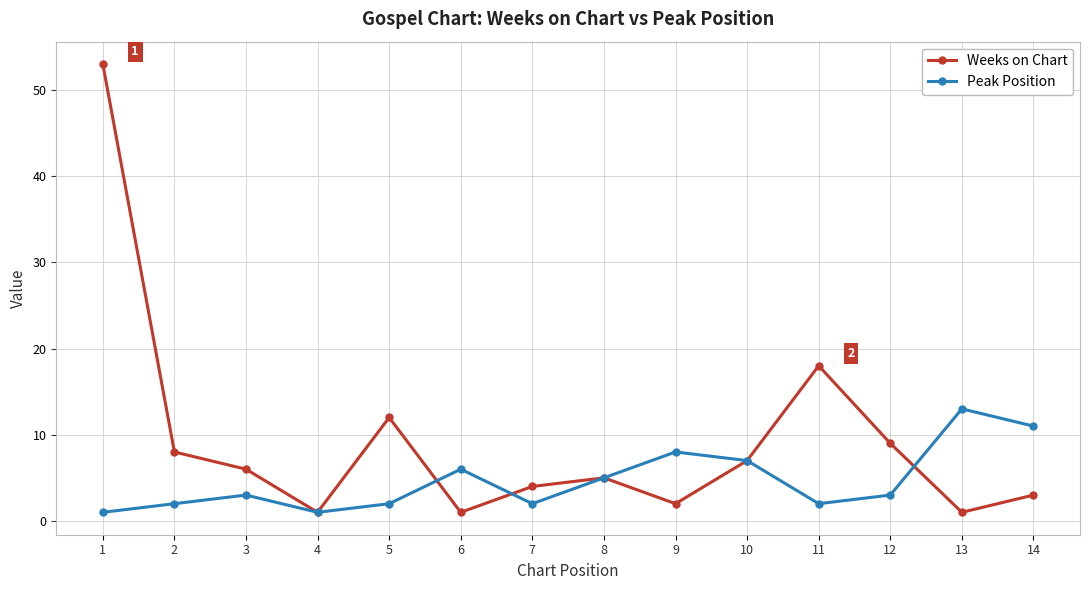

The value of Peak Position at 11 is 2. True or false?

True